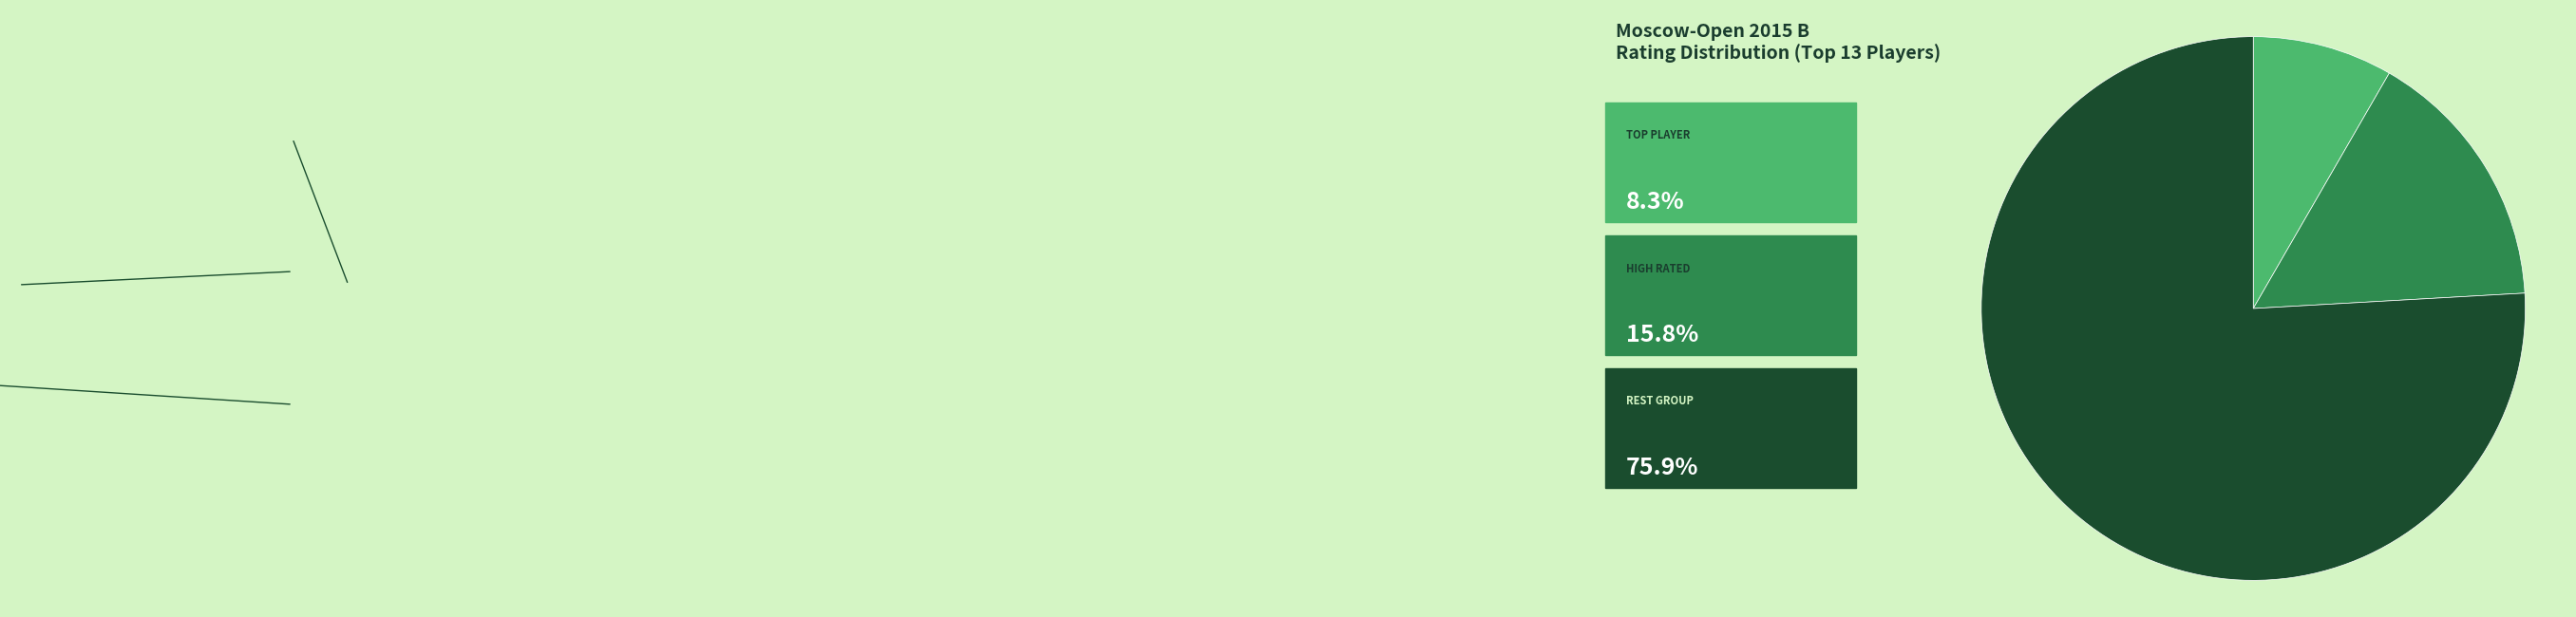

Does any single category account for the majority?

Yes